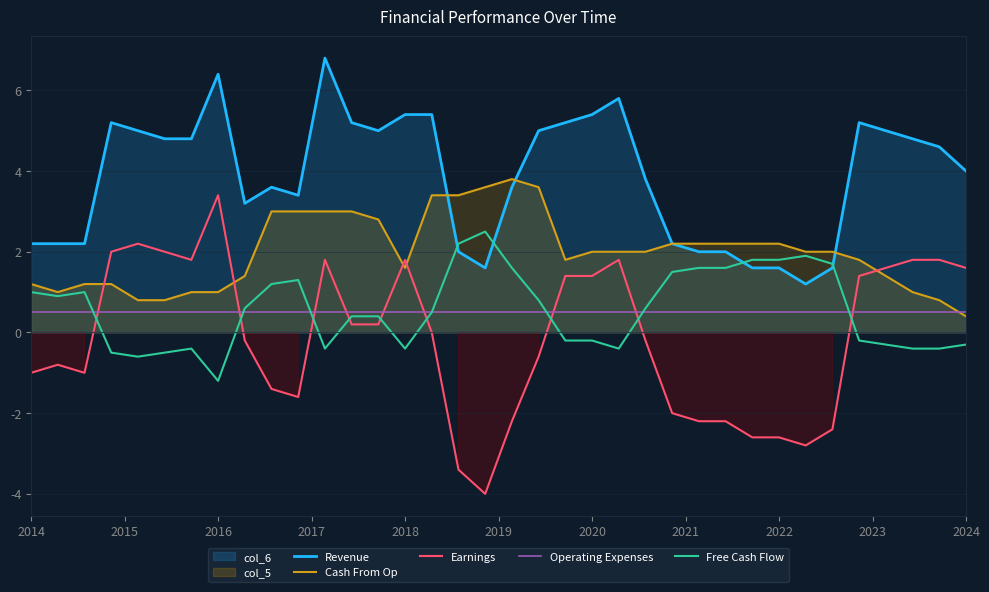

Which series ends up on top after the final intersection of Operating Expenses and Cash From Op?

Operating Expenses